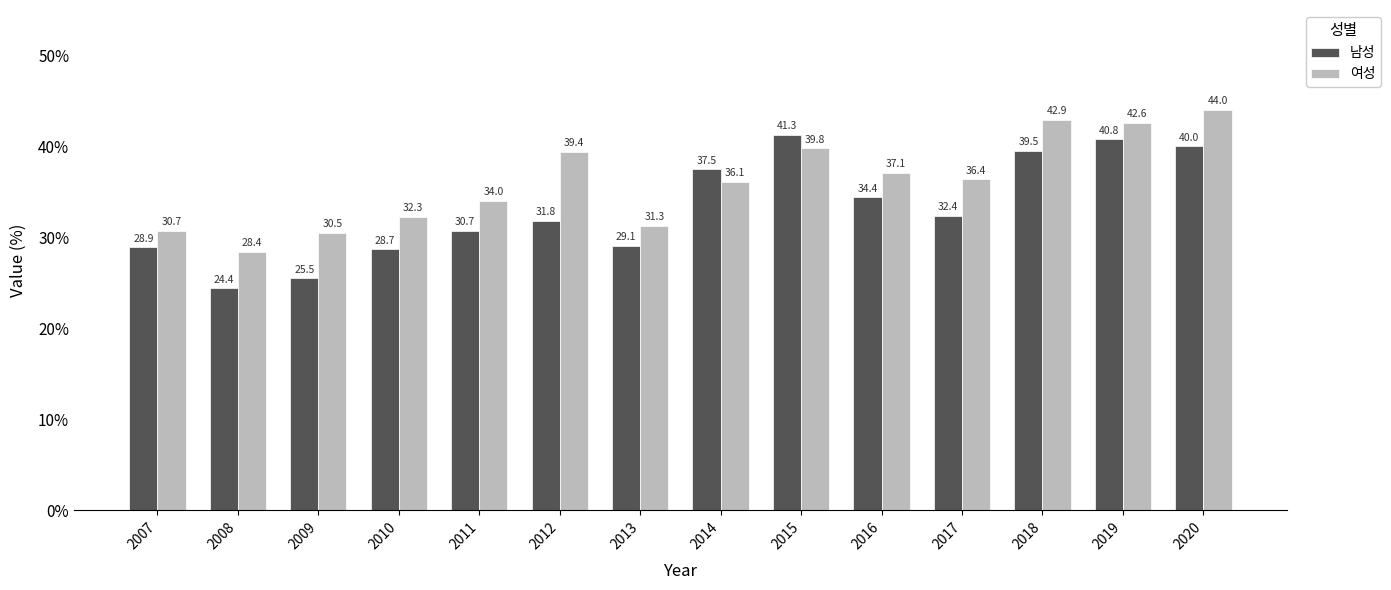

The value of 남성 at 2018 is 39.5. True or false?

True